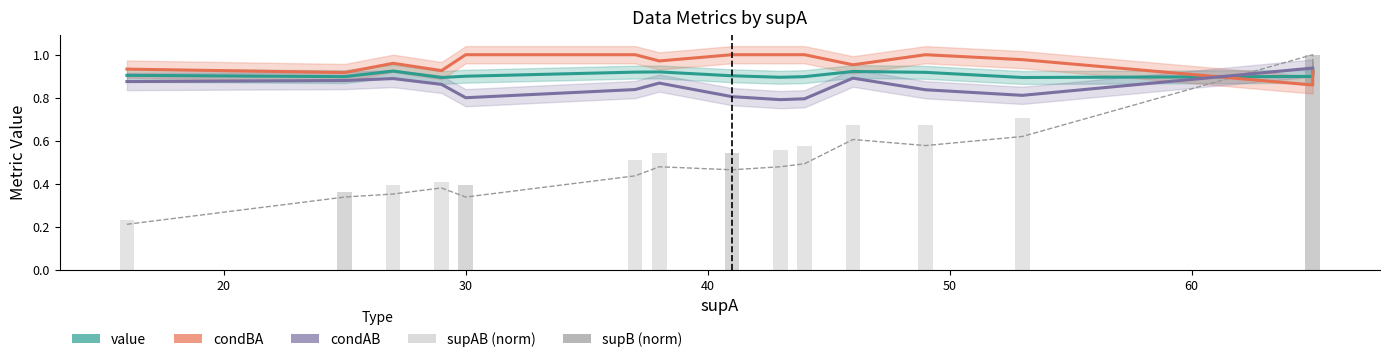

What is the average value of the condAB series?

0.9